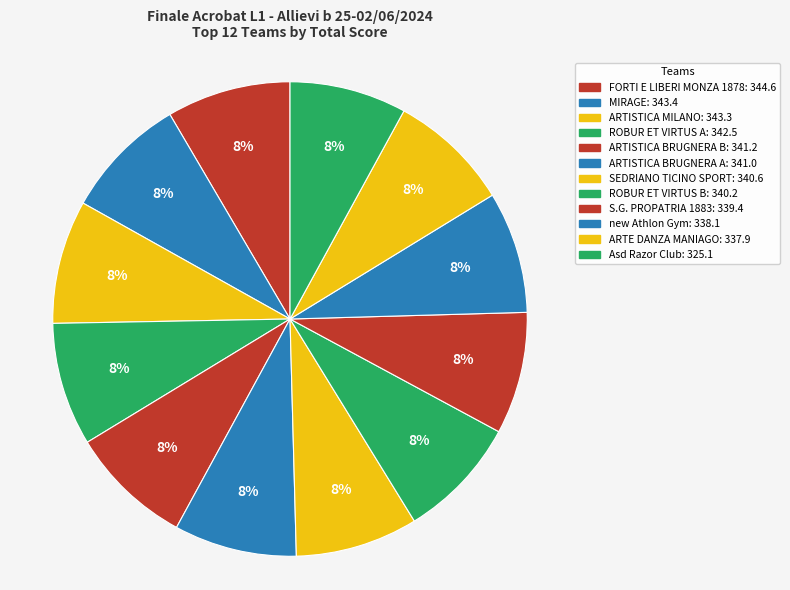

How many slices are in this pie chart?

12